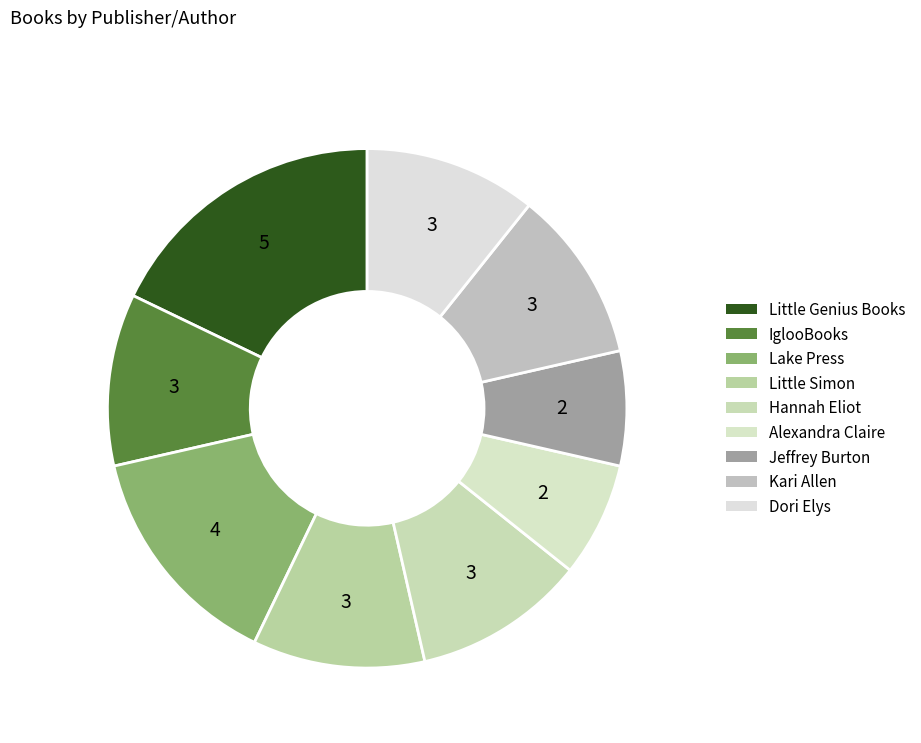

Does Dori Elys account for over 50% of the chart?

No